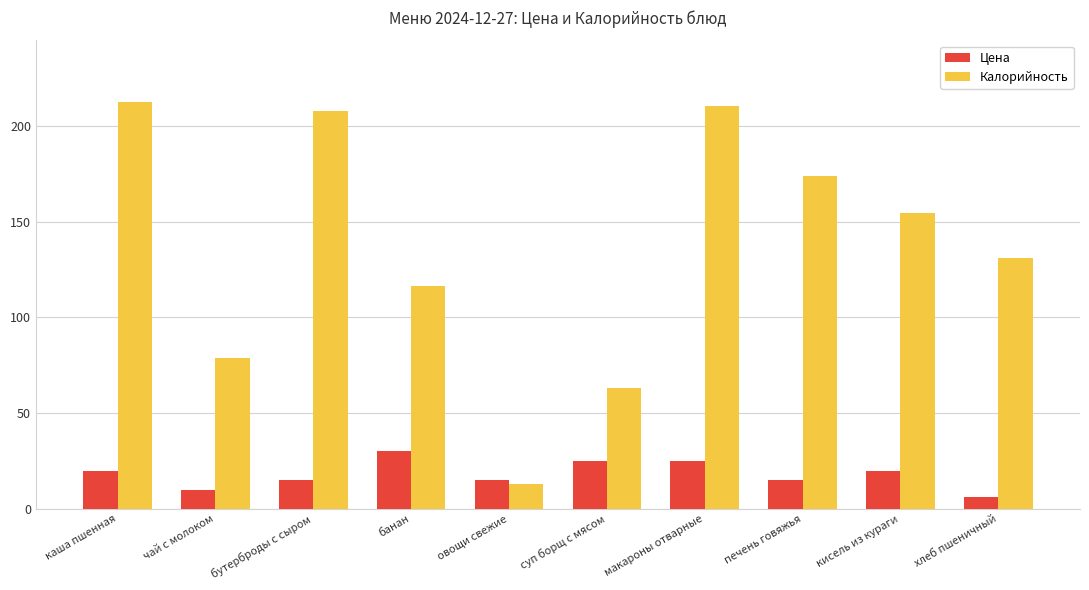

What are all the series names shown in the legend?

Цена, Калорийность